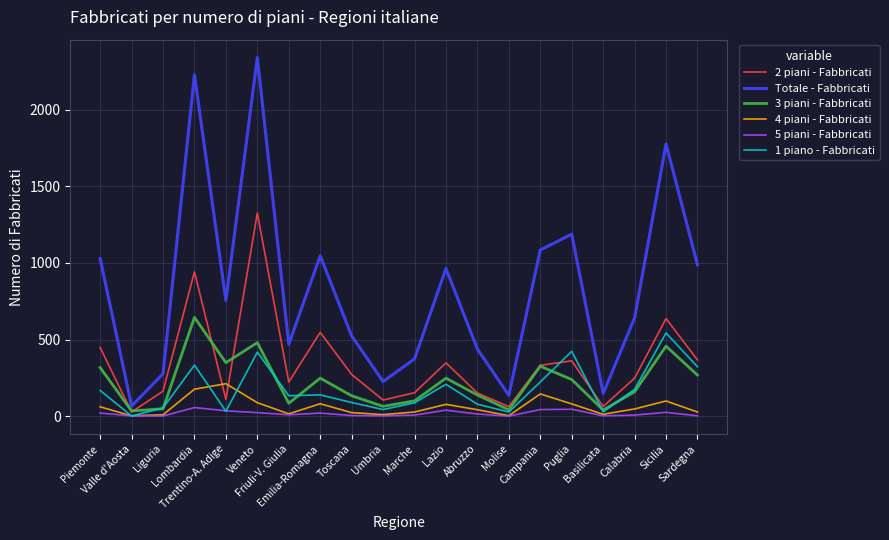

Which series has the largest total across all categories?

Totale - Fabbricati